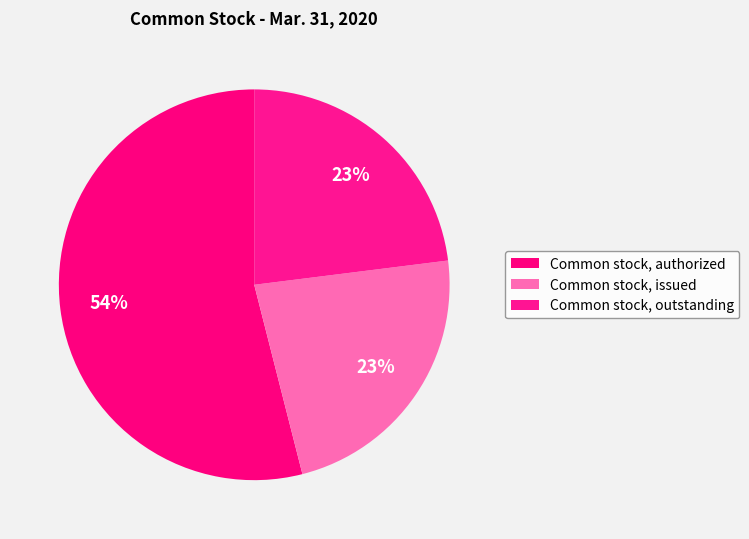

True or false: Common stock, authorized accounts for 66% of the total.

False